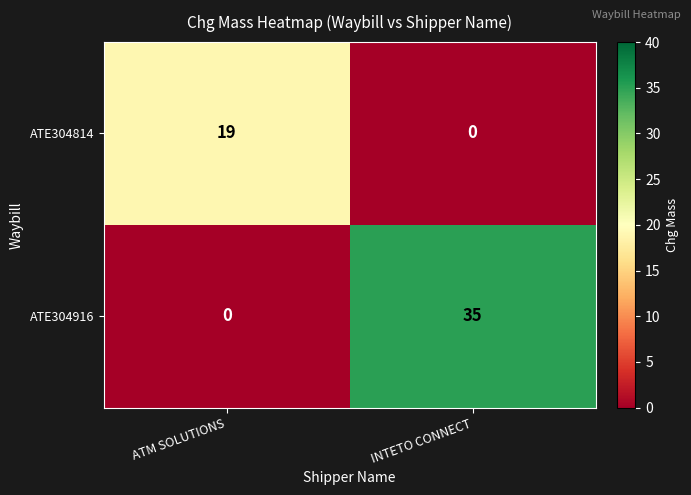

Which series has the largest total across all categories?

ATE304916